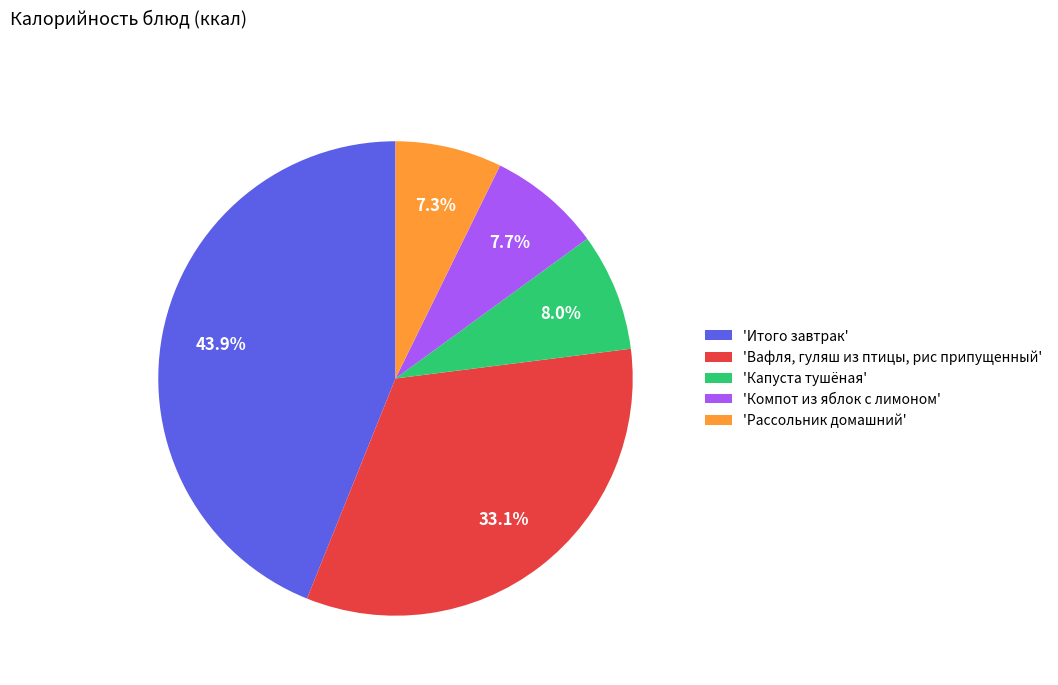

To the nearest percent, what is the difference between the largest and smallest slice percentages?

37%